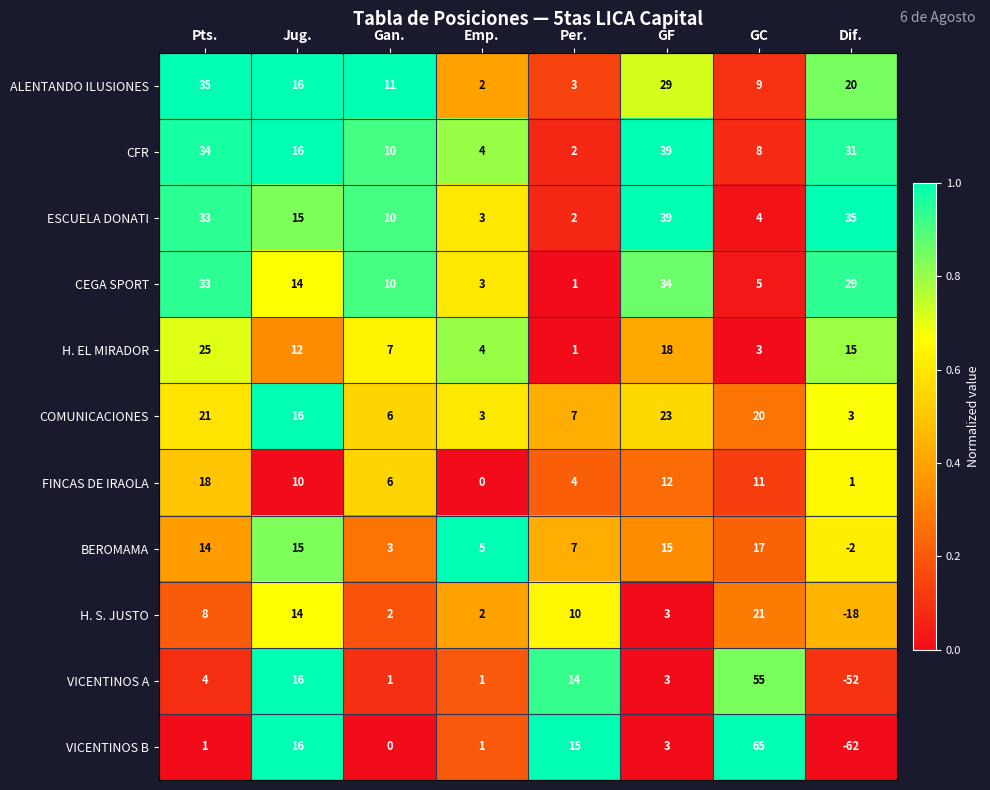

At which label does CFR reach its peak?

GF